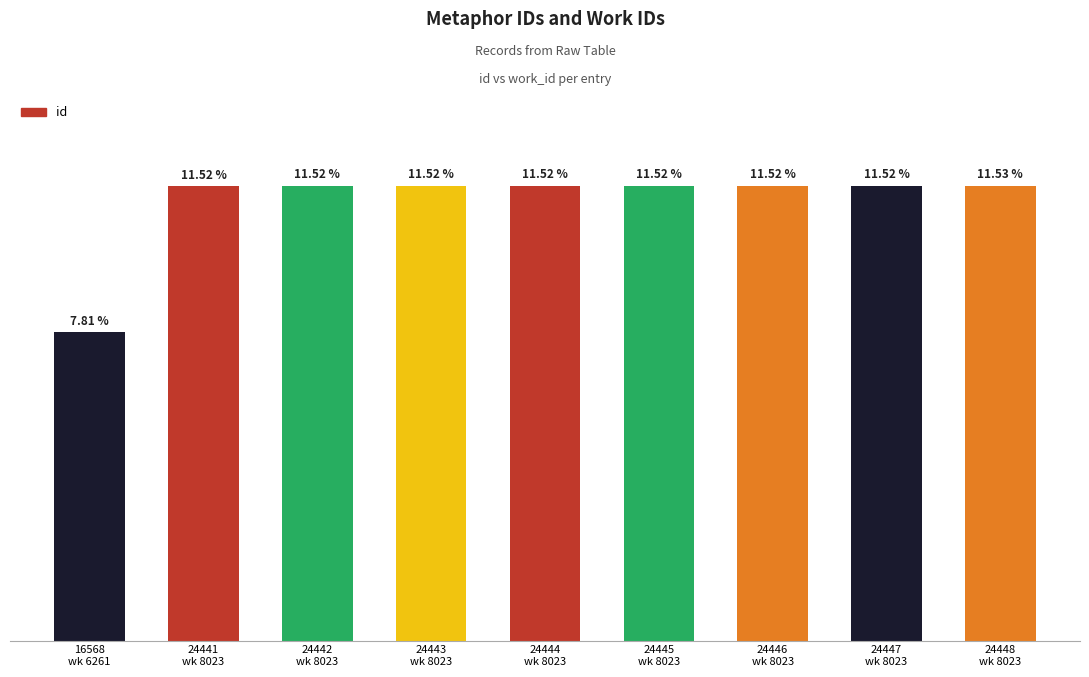

Are the bars horizontal?

No